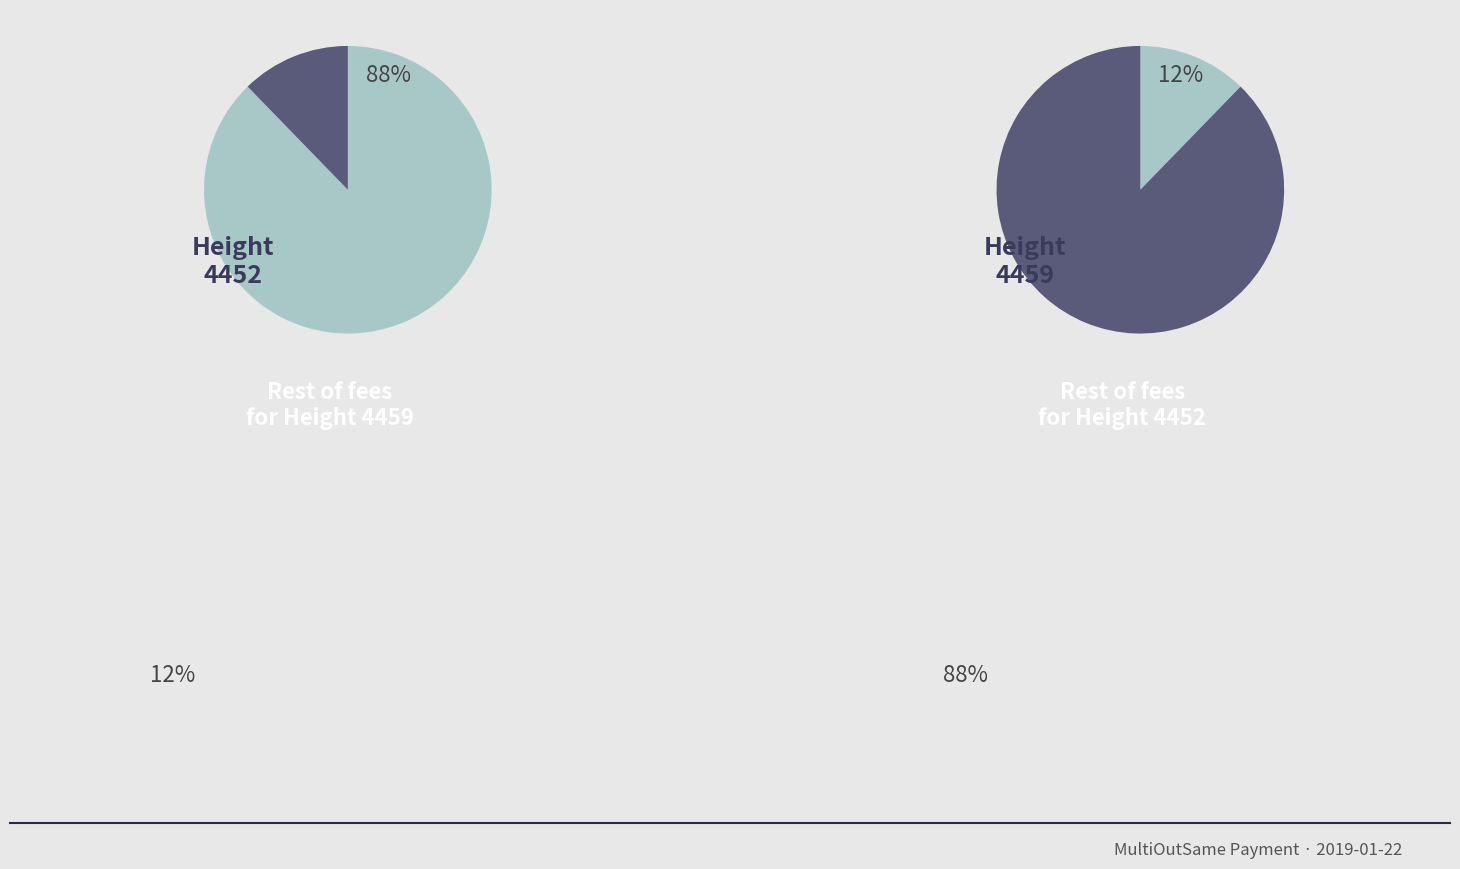

The 4452 slice represents 88% of the pie. True or false?

True